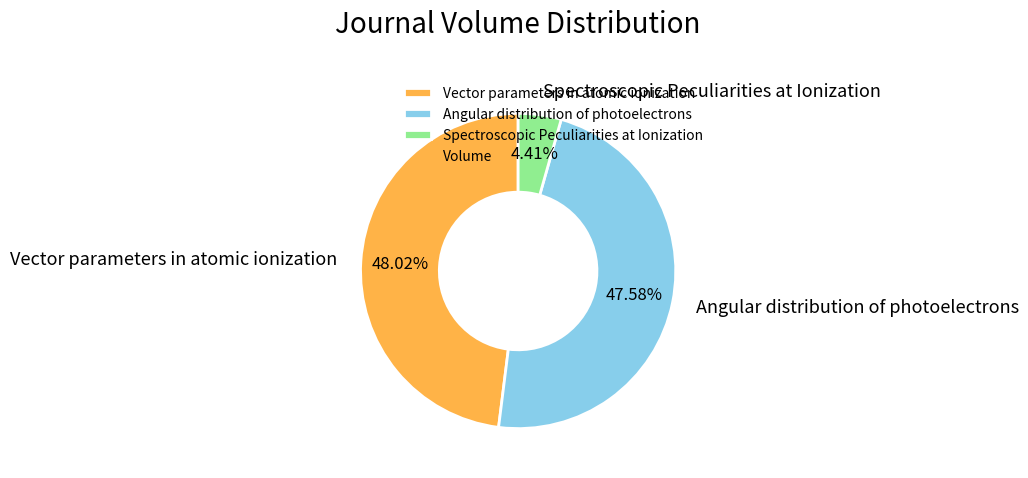

Is there any slice that represents more than half of the pie?

No